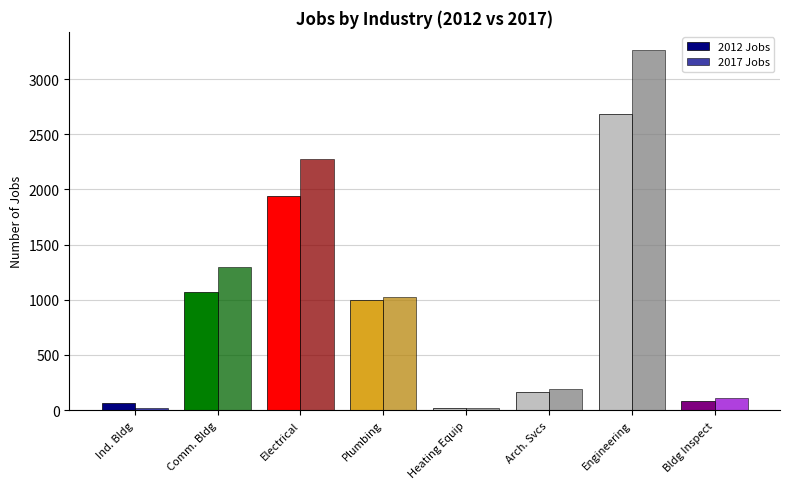

True or false: 2017 Jobs has a value of 2273 at Electrical.

True